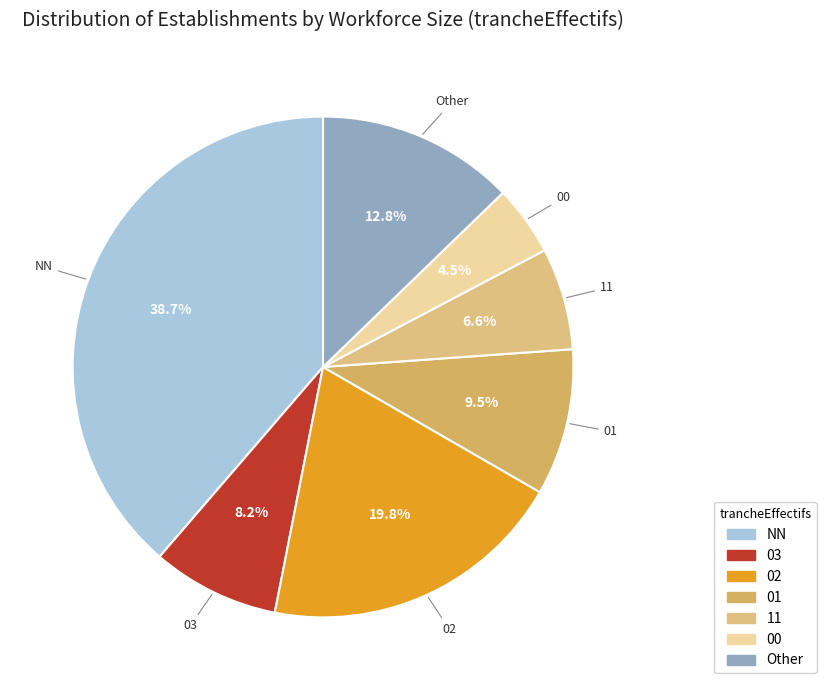

To the nearest percent, what is the difference between the largest and smallest slice percentages?

34%